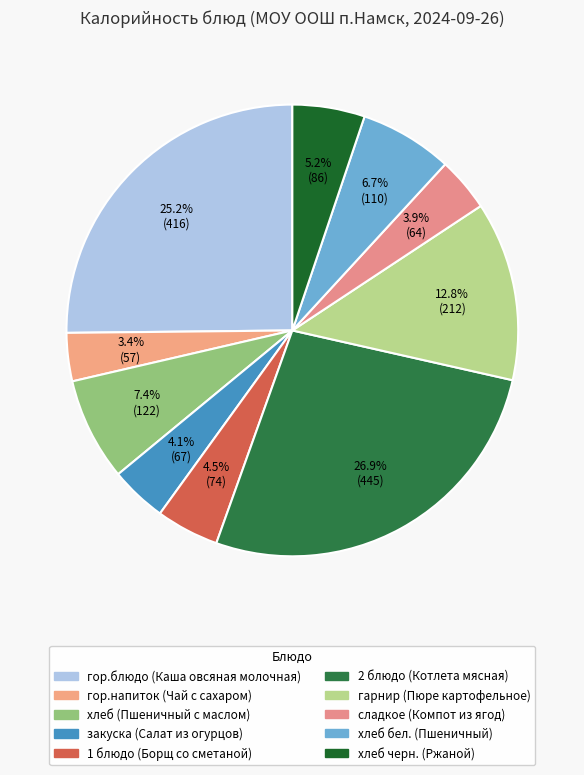

Does сладкое (Компот из ягод) represent more than half of the total?

No